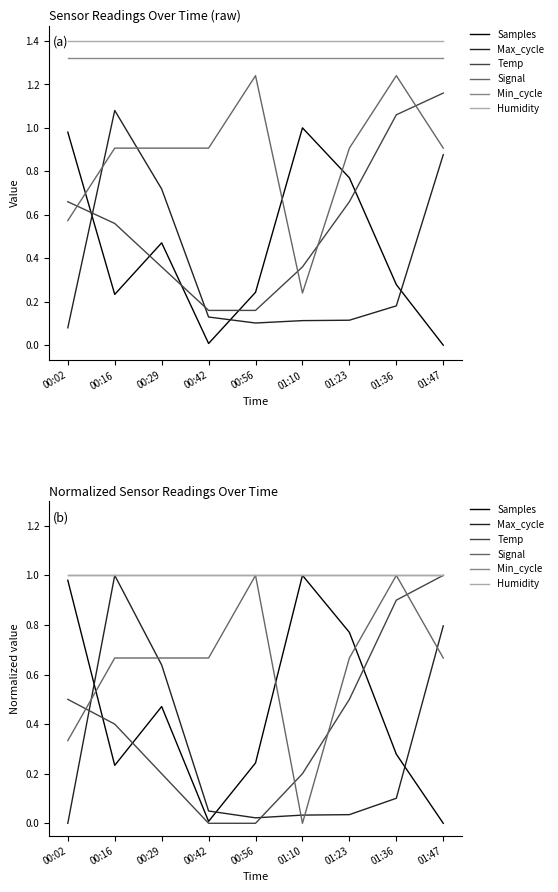

True or false: Min_cycle and Humidity intersect in this chart.

False